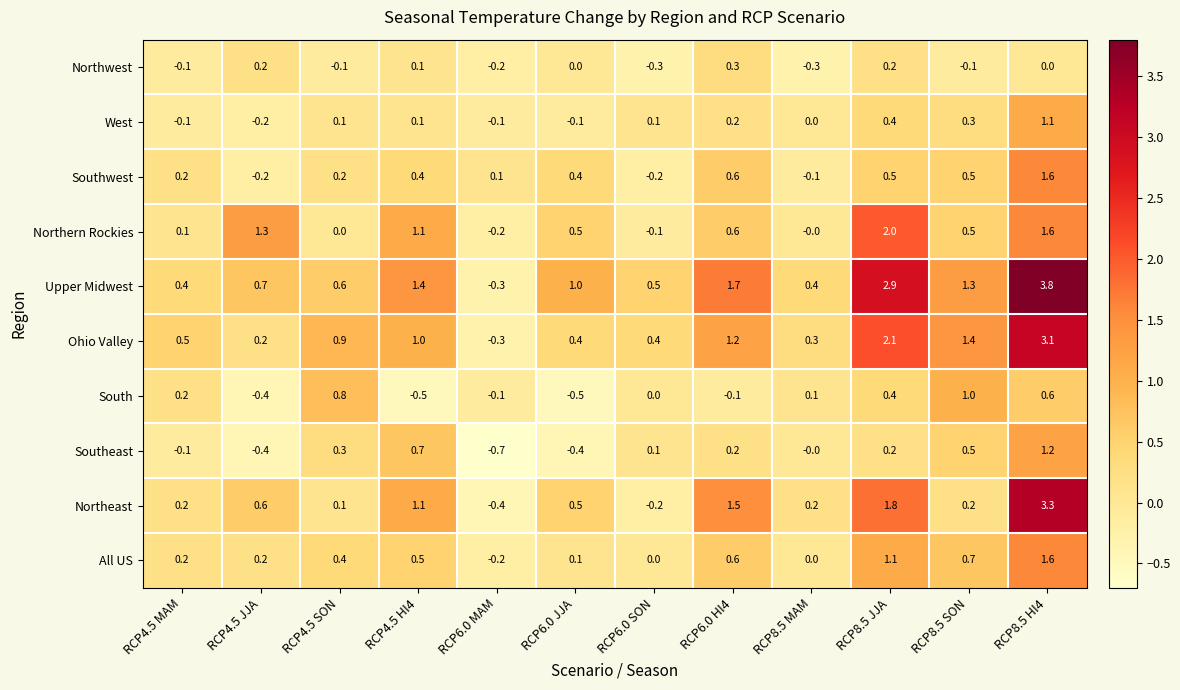

True or false: Ohio Valley has a value of 0.3 at RCP8.5 MAM.

True